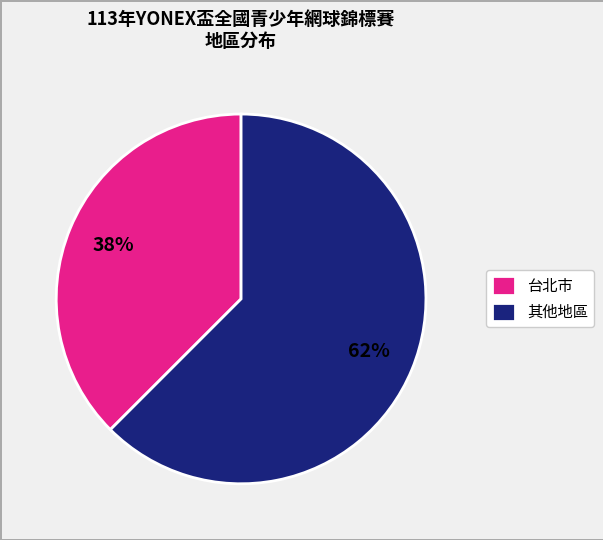

Which category has the biggest portion of the pie?

其他地區